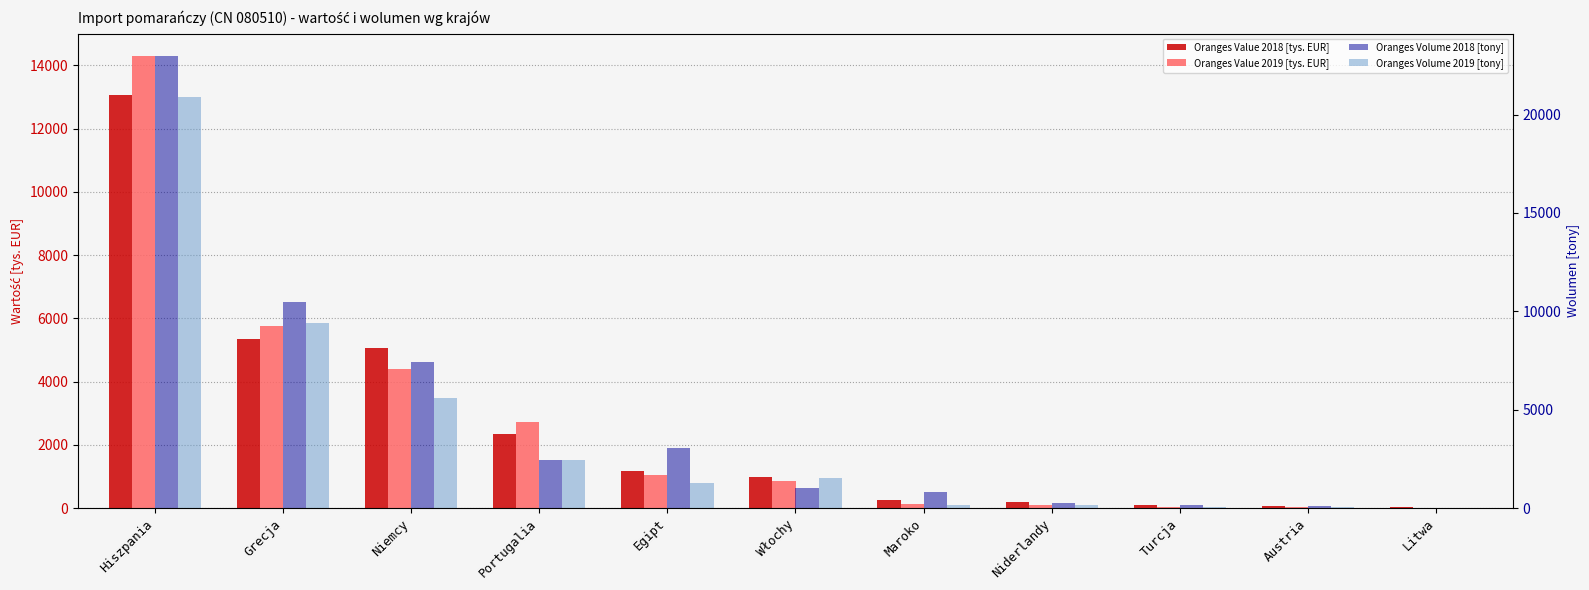

Where is Oranges Volume 2018 [tony] nearest to the value 11495?

Grecja